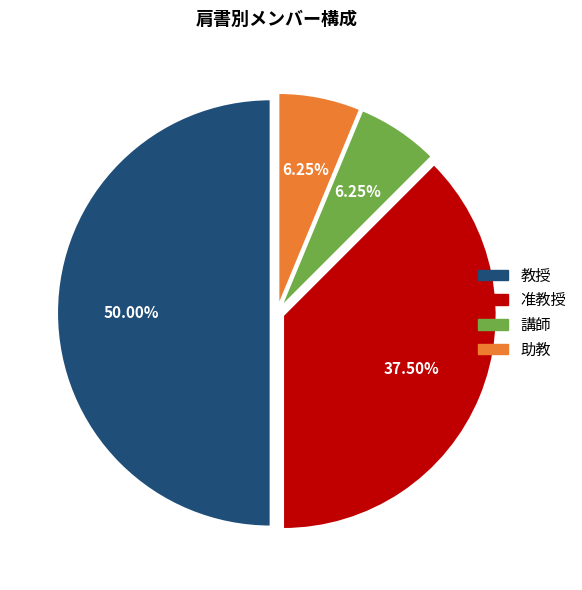

What percentage is NOT represented by 教授?

50.0%